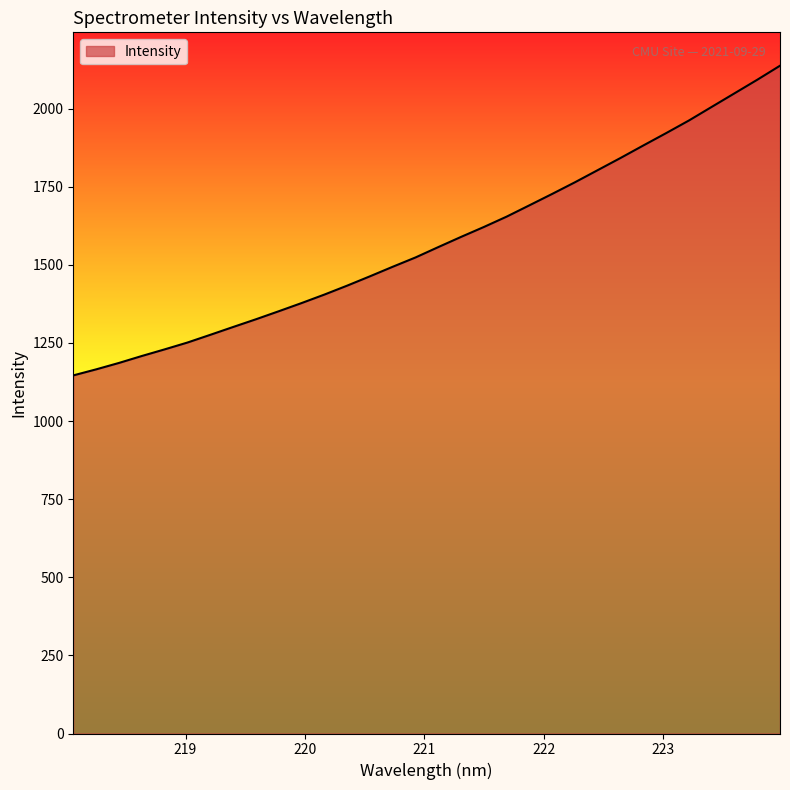

What is the minimum value shown in the chart?

1146.2